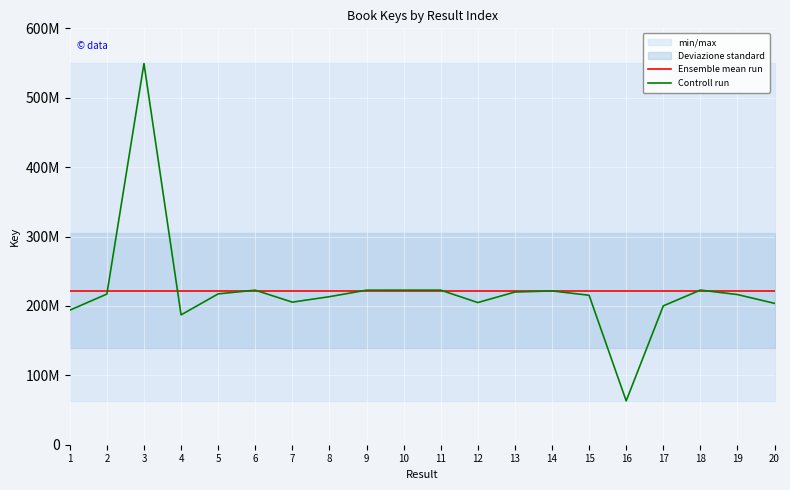

How many values in the Controll run series are below 217101750?

10